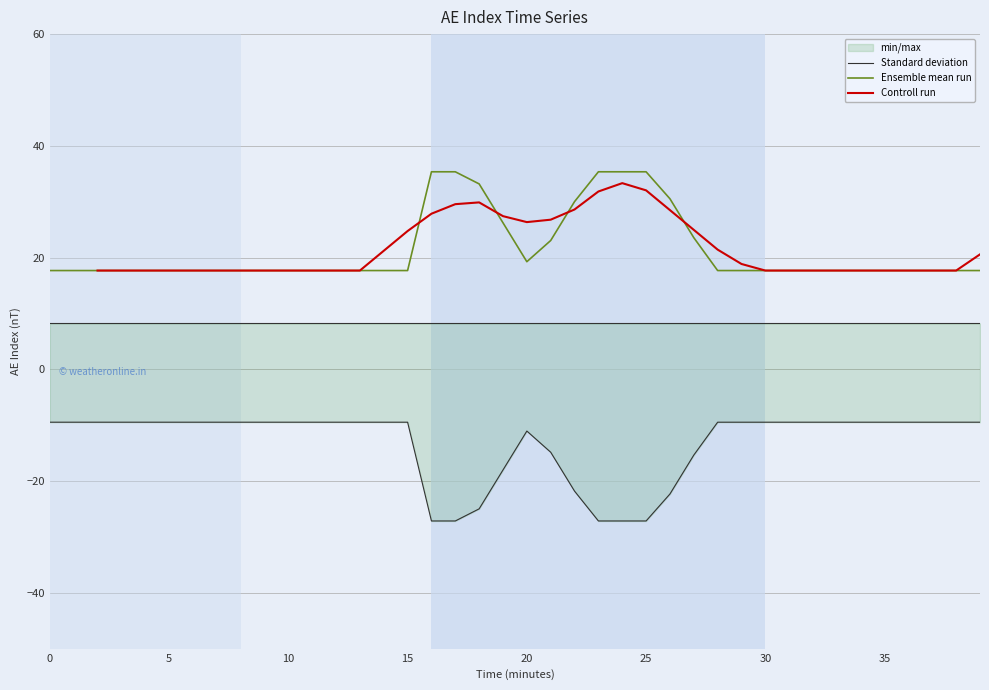

True or false: Standard deviation and Controll run cross at least once.

False